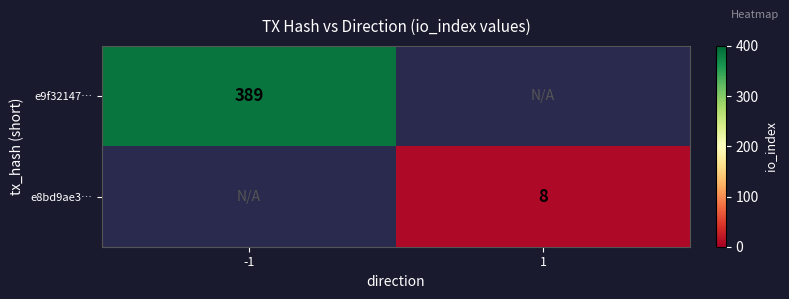

What is the minimum value shown in the chart?

8.0